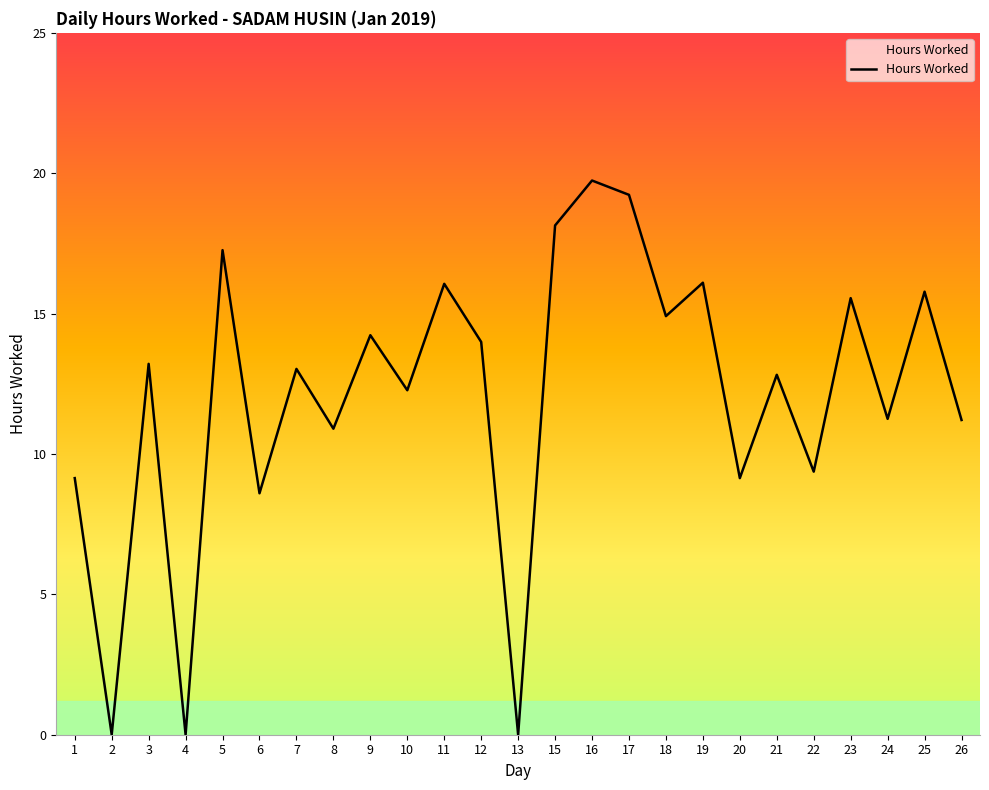

What value does the data have at 12?

14.0